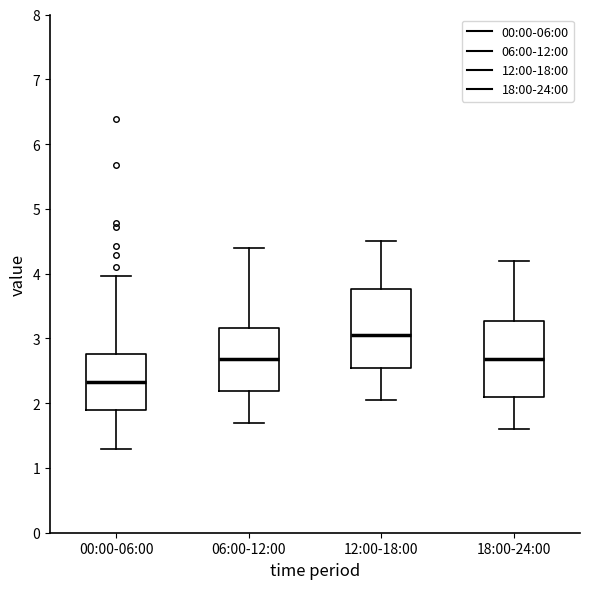

Where is the lower edge of the box for 18:00-24:00 on the y-axis? The values are not printed on the chart, so give them approximately, as read against the axis.

2.1